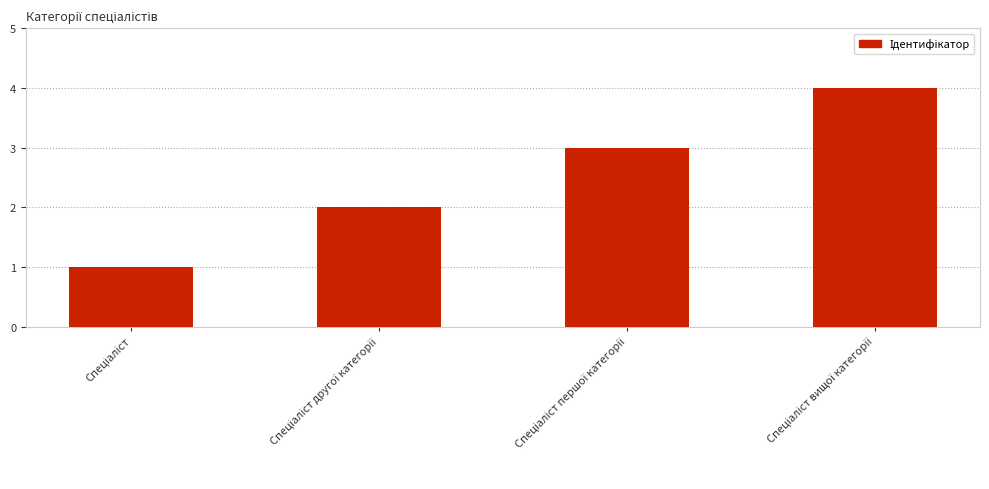

What is the sum of all values?

10